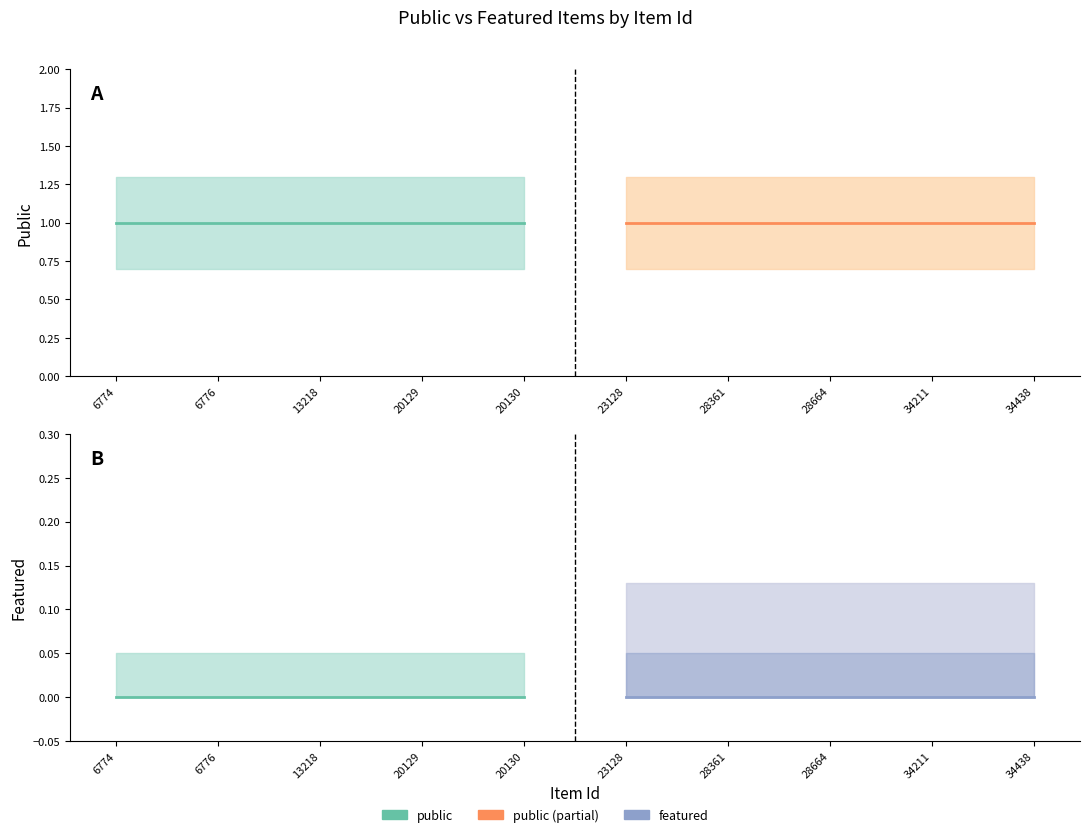

Reading left to right, extract all data points from this chart.

public: 1	1	1	1	1	1	1	1	1	1
featured: 0	0	0	0	0	0	0	0	0	0